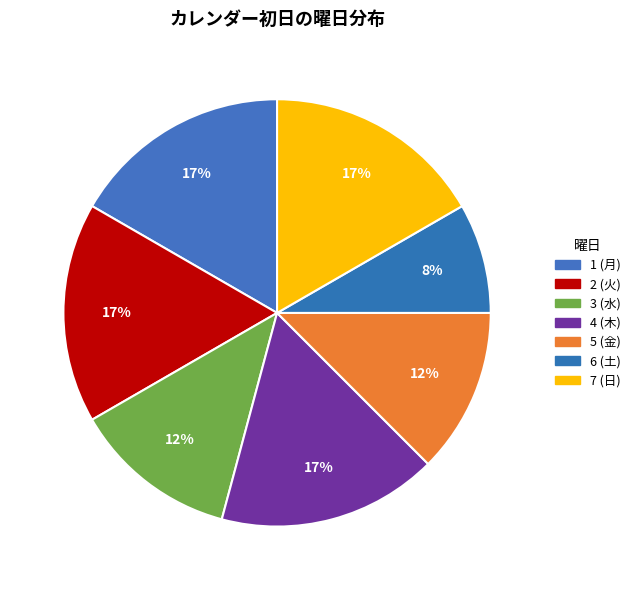

Count the number of slices in the pie.

7